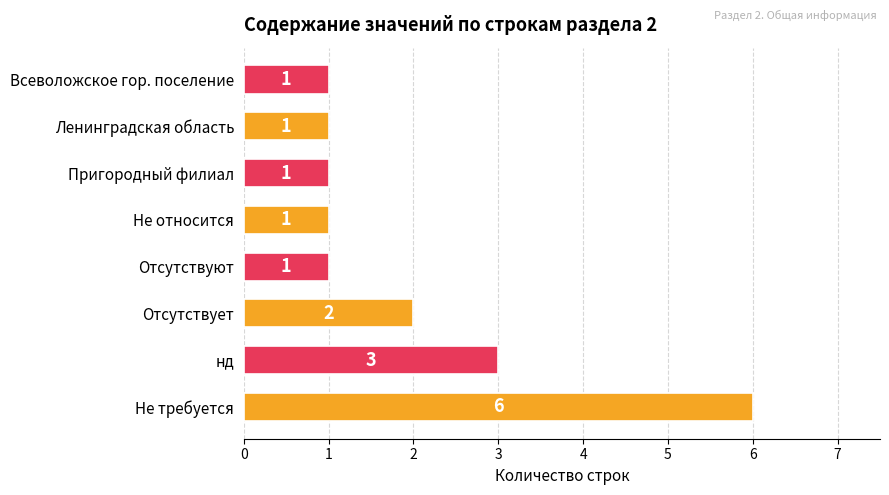

What is the difference between the maximum and minimum values?

5